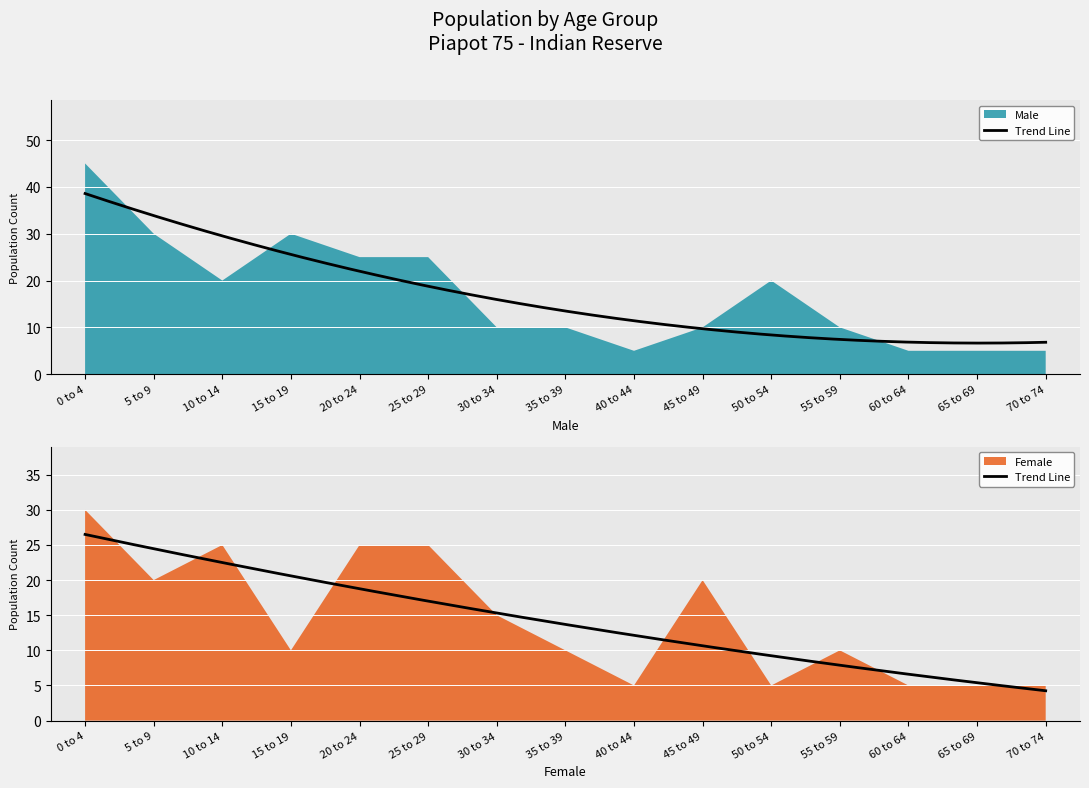

True or false: Male has more than 2 points higher than both neighbors.

False